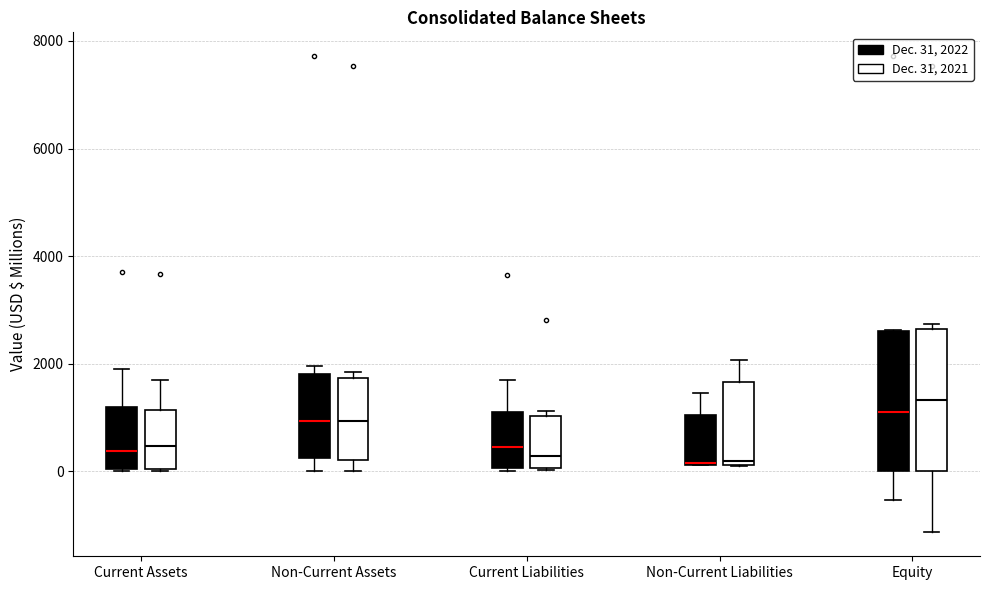

Where is the upper edge of the box for Current Liabilities (Dec. 31, 2021) on the y-axis? The values are not printed on the chart, so give them approximately, as read against the axis.

1000